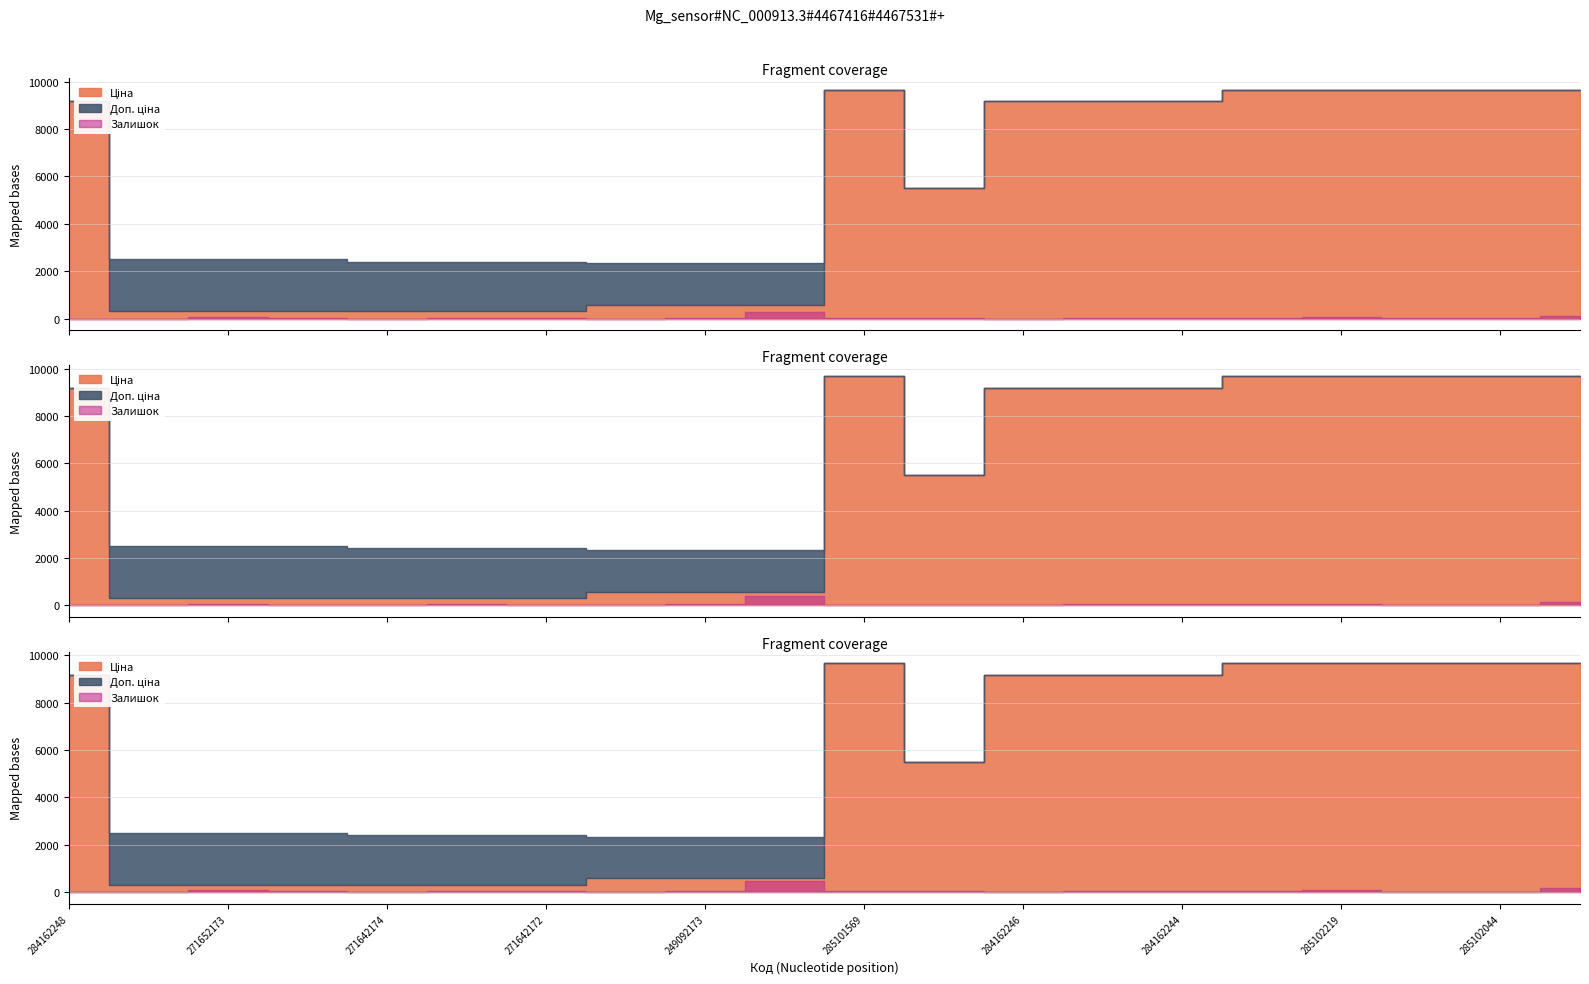

What is the average value of the Доп. ціна series?

6100.6